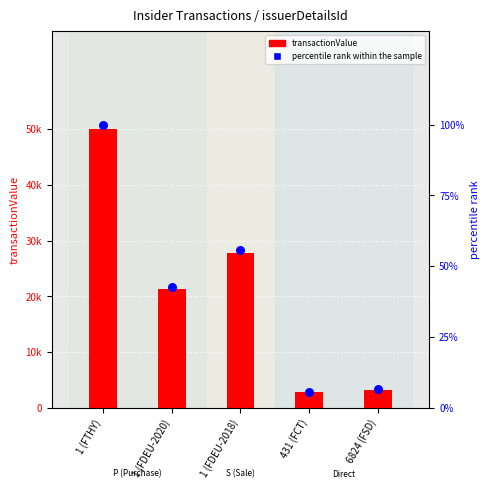

Which series has the largest total across all categories?

transactionValue